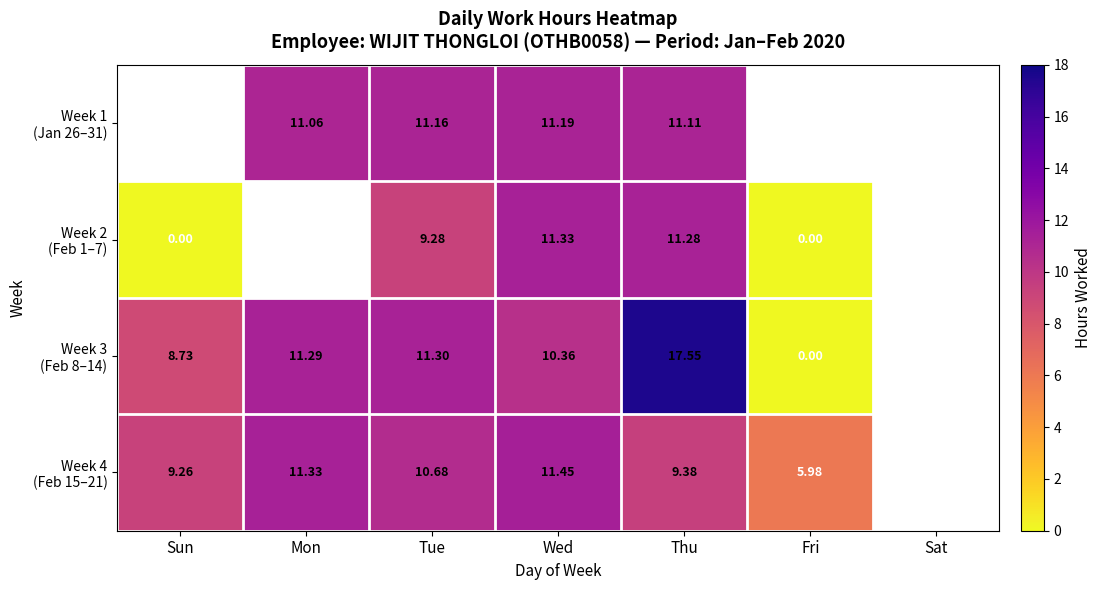

Where does the Week 2 (Feb 1–7) series first go above 9?

Tue